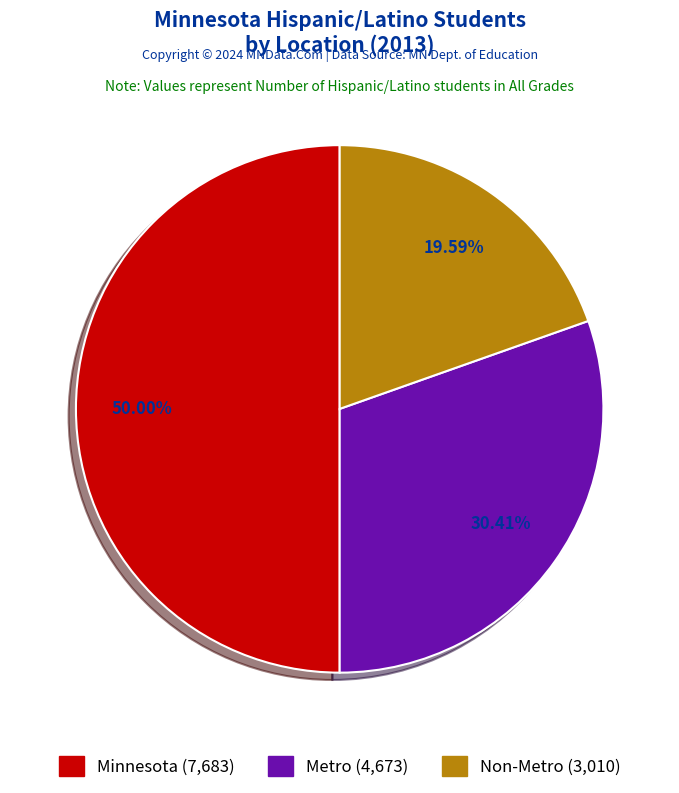

Between Minnesota and Metro, which is larger?

Minnesota